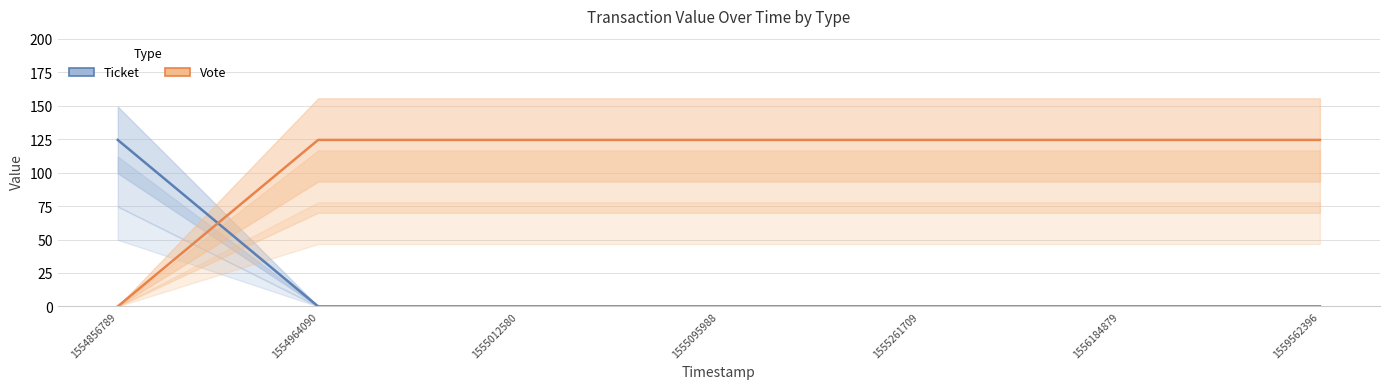

The value of Ticket at 1555012580 is 0.0. True or false?

True